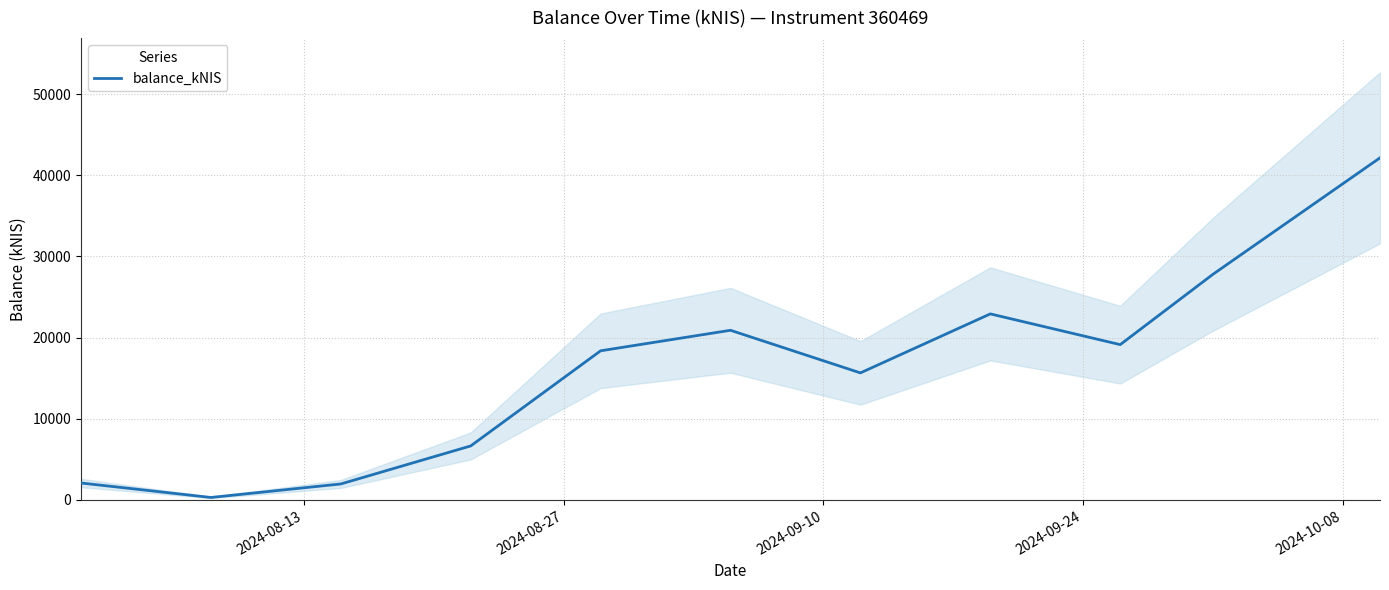

What is the highest value of the balance_kNIS series?

42145.0